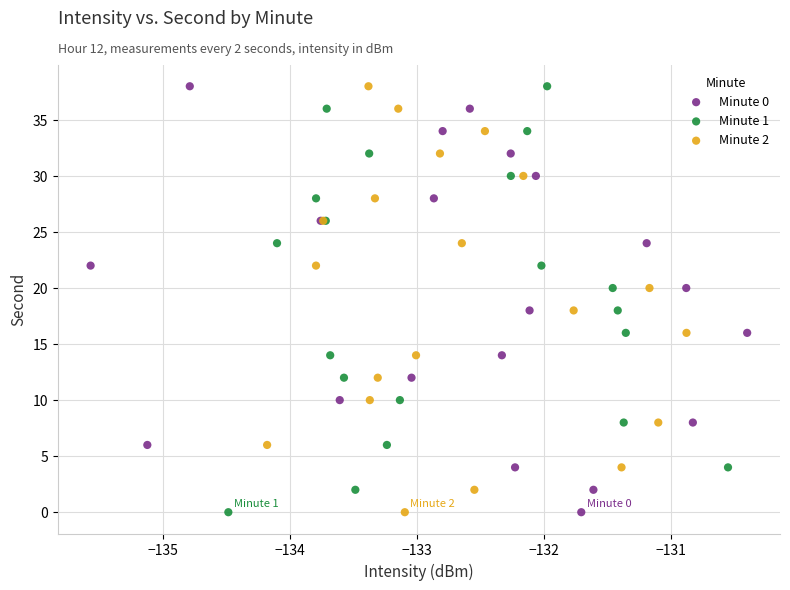

What are all the series names shown in the legend?

Minute 0, Minute 1, Minute 2